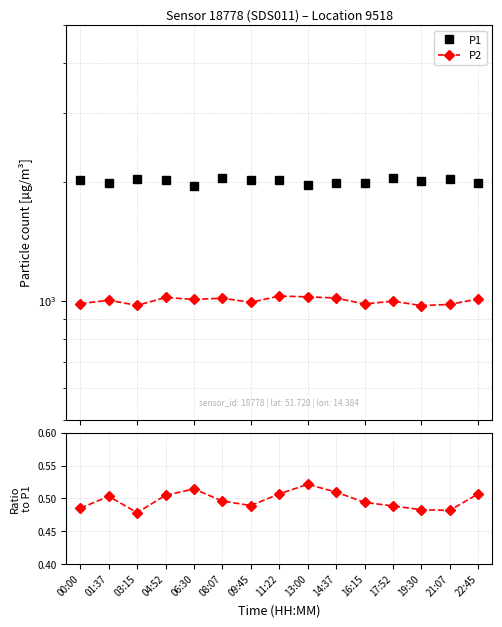

Which series changed the most between 09:45 and 14:37?

P1